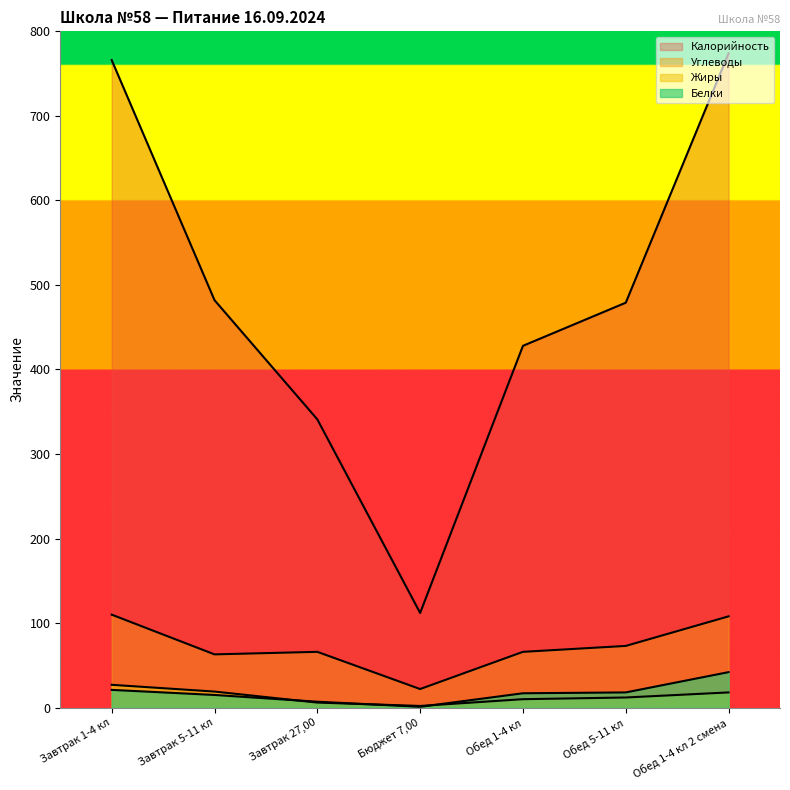

The Жиры series shows 40 at Завтрак 1-4 кл. True or false?

False